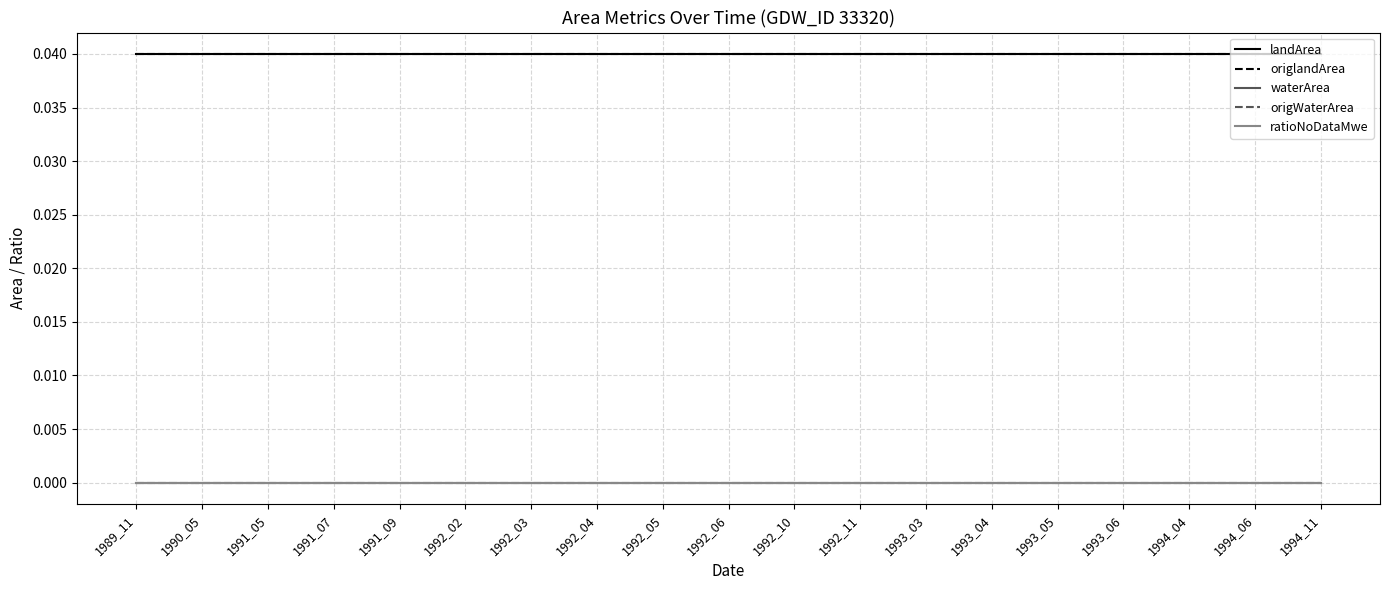

At which category is the sum across all series the highest?

1989_11